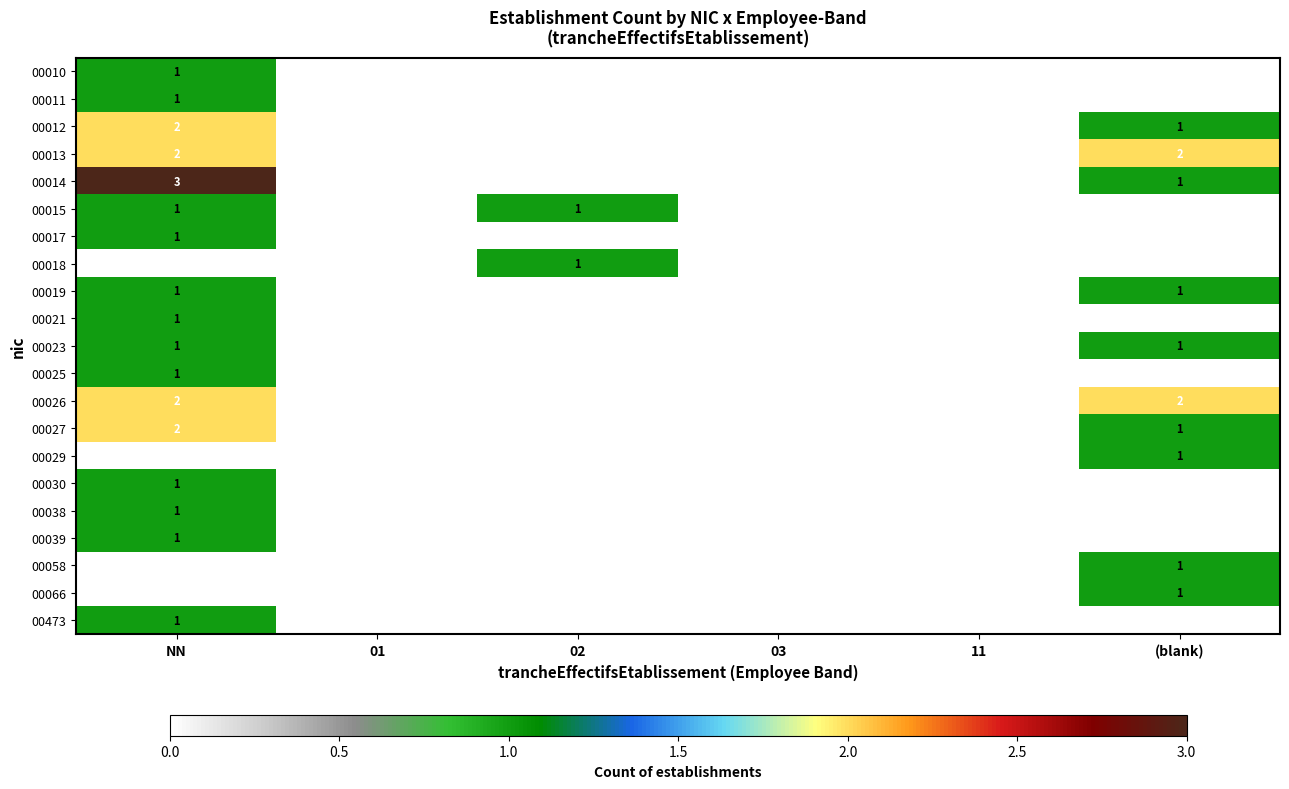

The 00026 series shows 1 at NN. True or false?

False